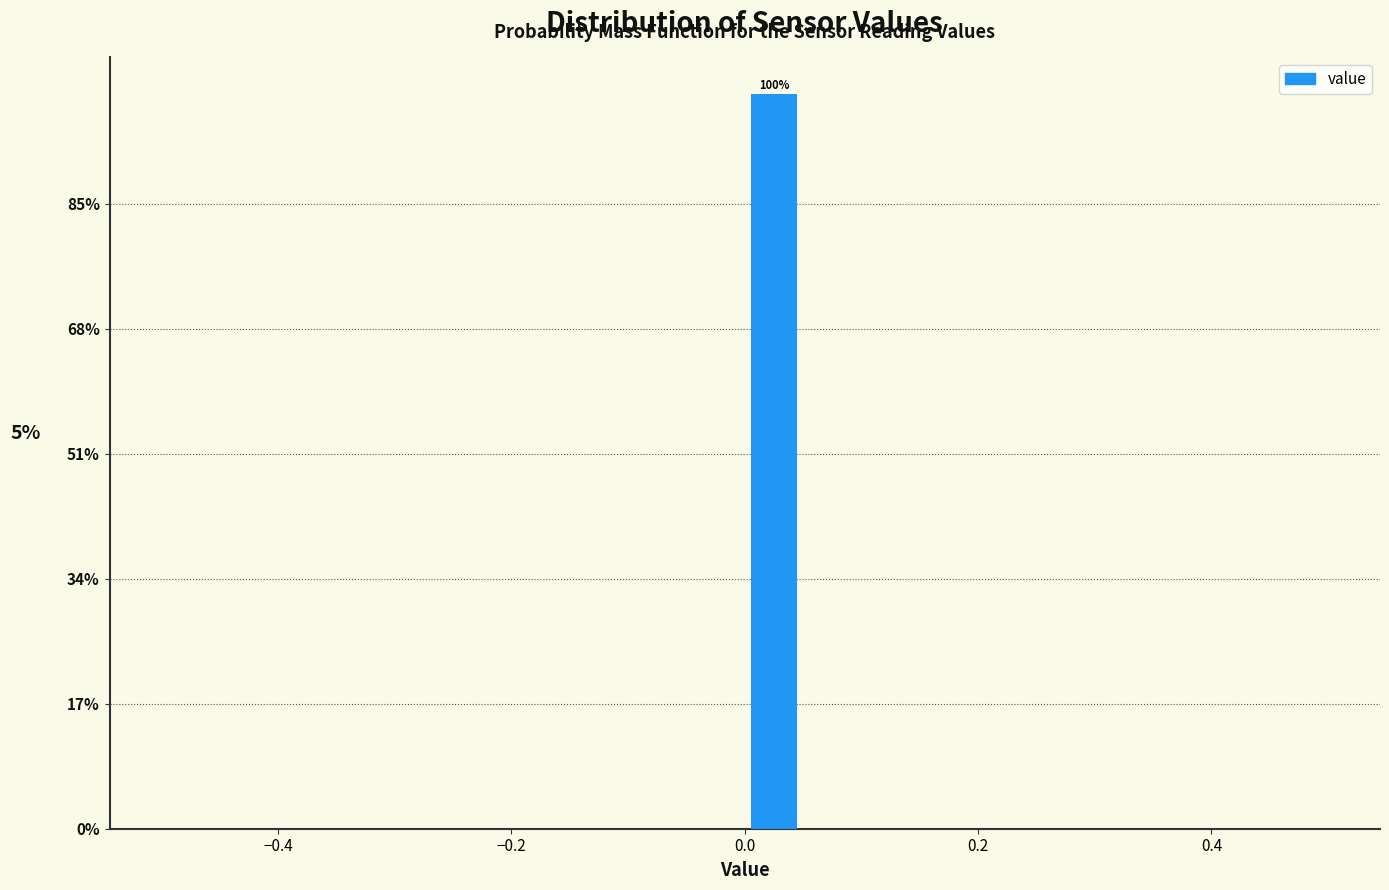

Read against the x-axis, roughly where is the centre of the tallest bar?

0.02